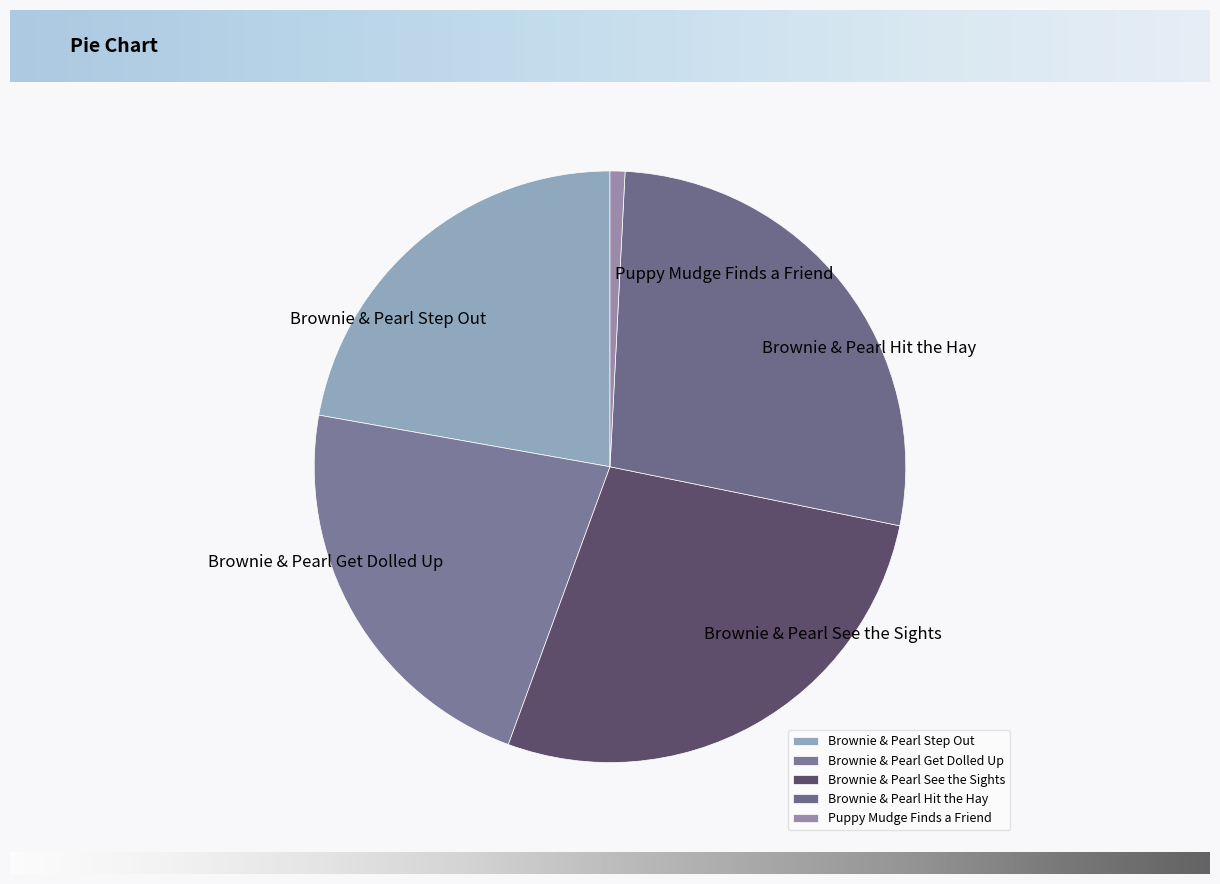

Which slice is the smallest?

Puppy Mudge Finds a Friend